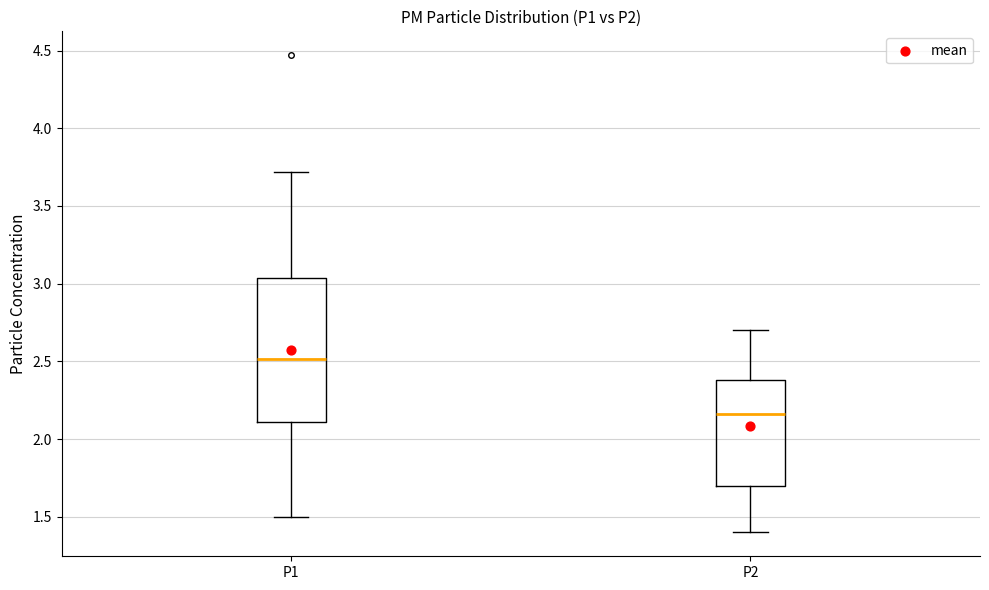

Where is the lower edge of the box for P2 on the y-axis? The values are not printed on the chart, so give them approximately, as read against the axis.

1.70